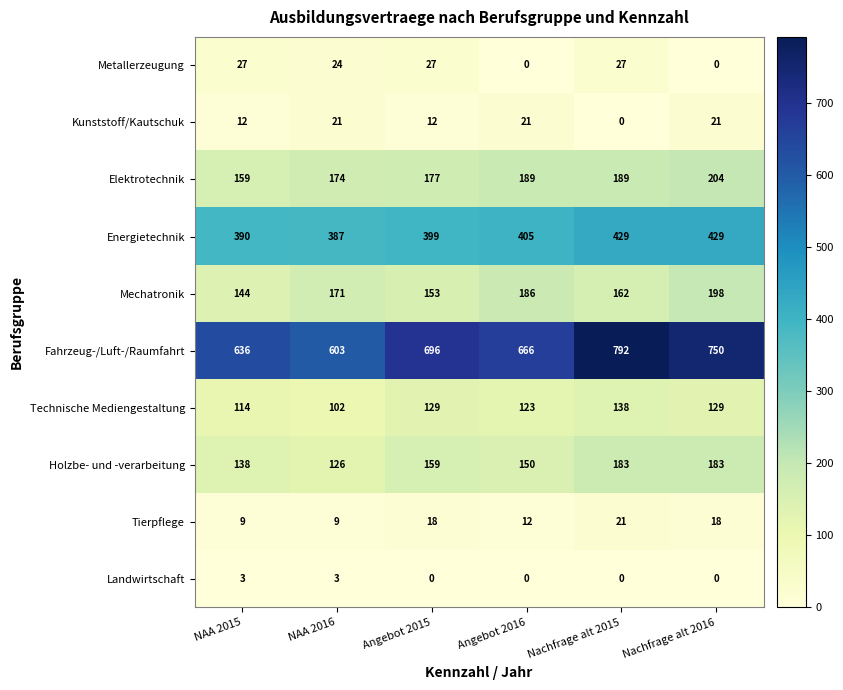

Read the Landwirtschaft value at NAA 2016.

3